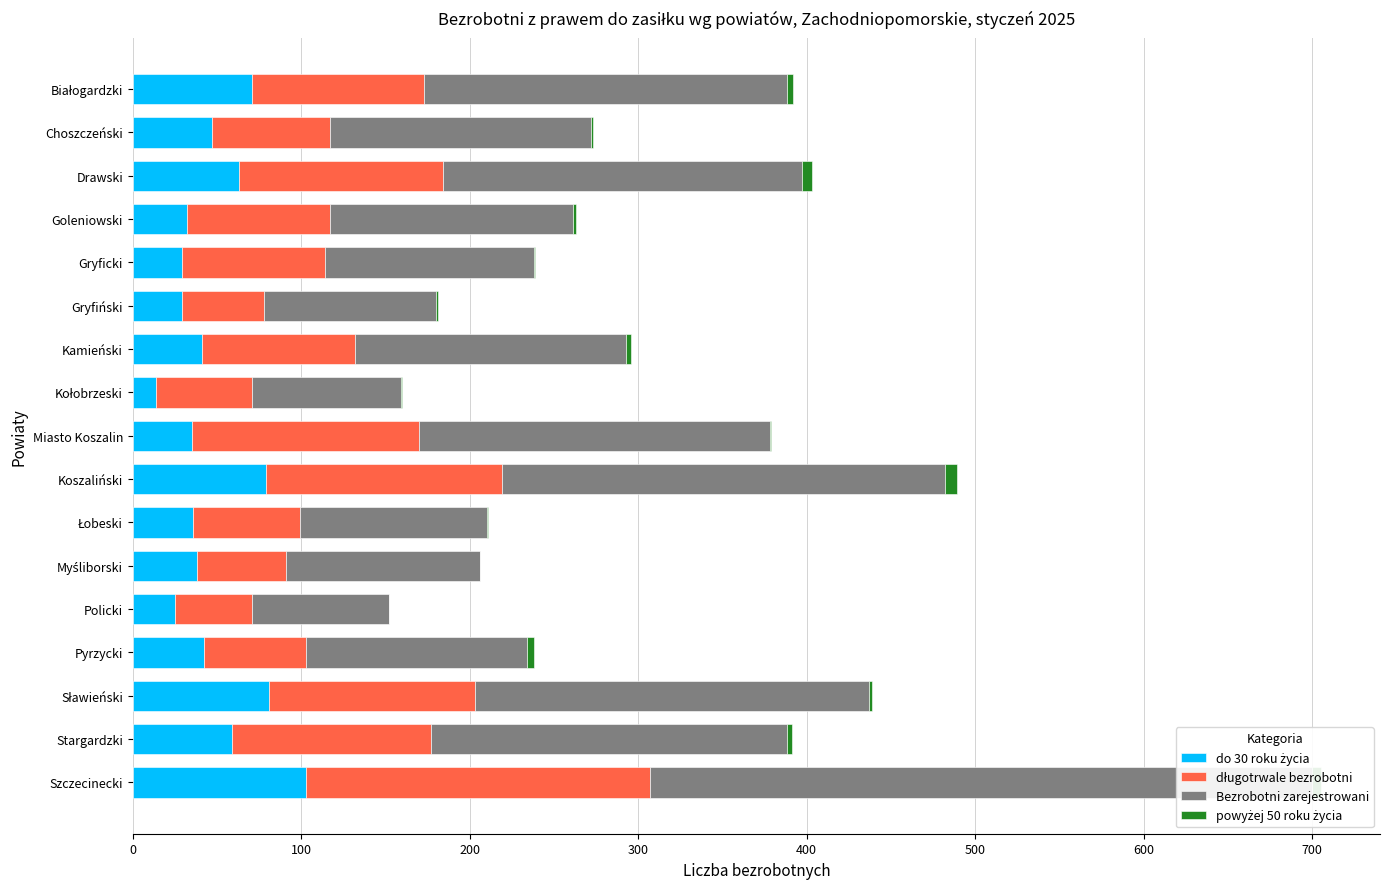

Which series has the widest spread of values?

Bezrobotni zarejestrowani